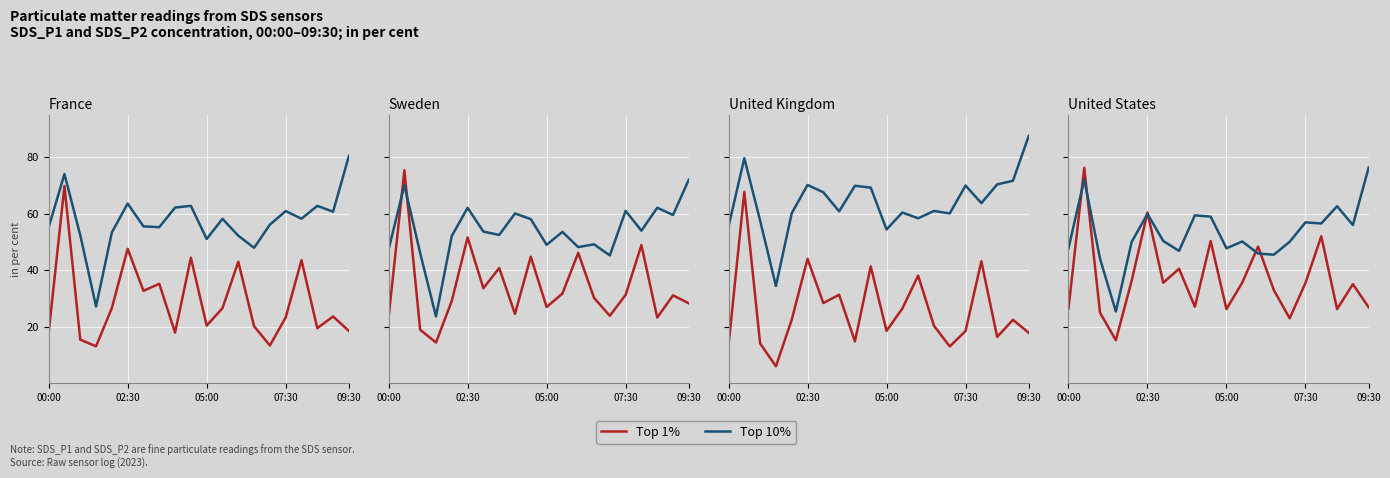

What is the label of the 20th point from the right?

00:00